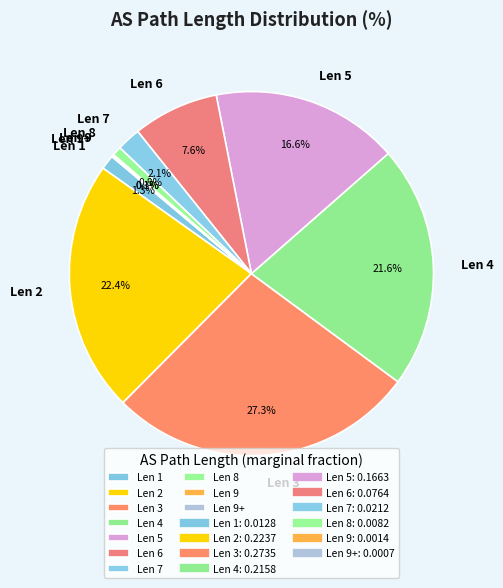

Does any single category account for the majority?

No